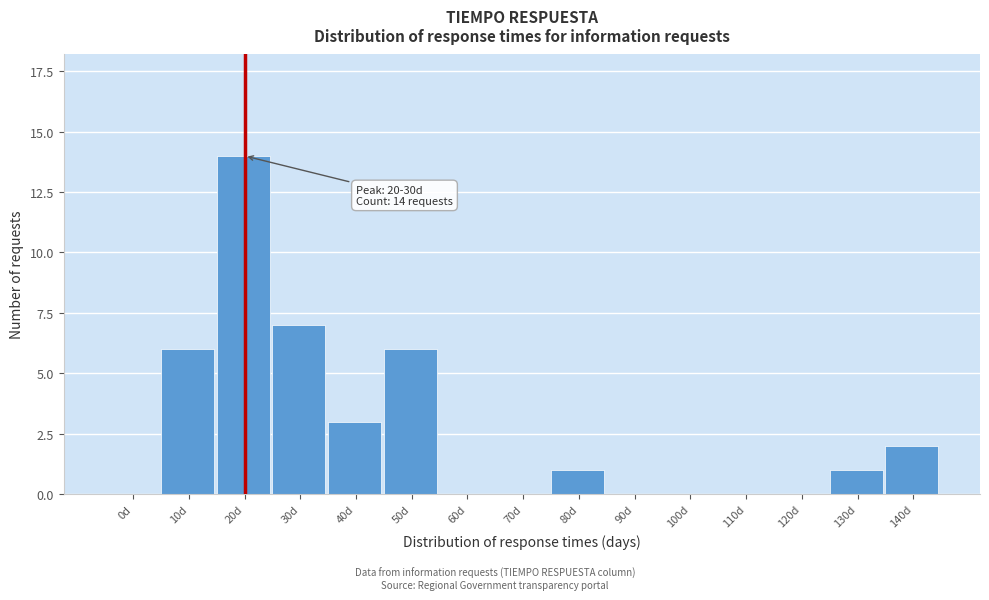

Reading left to right, what are all the values shown in this chart?

0d=0	10d=6	20d=14	30d=7	40d=3	50d=6	60d=0	70d=0	80d=1	90d=0	100d=0	110d=0	120d=0	130d=1	140d=2